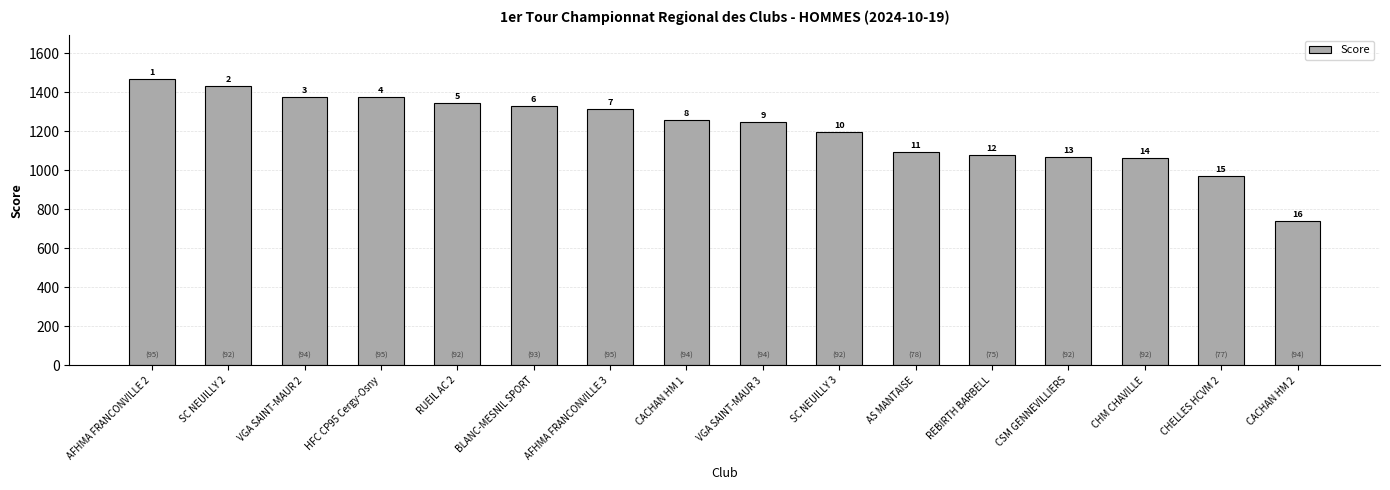

Does the chart contain any negative values?

No